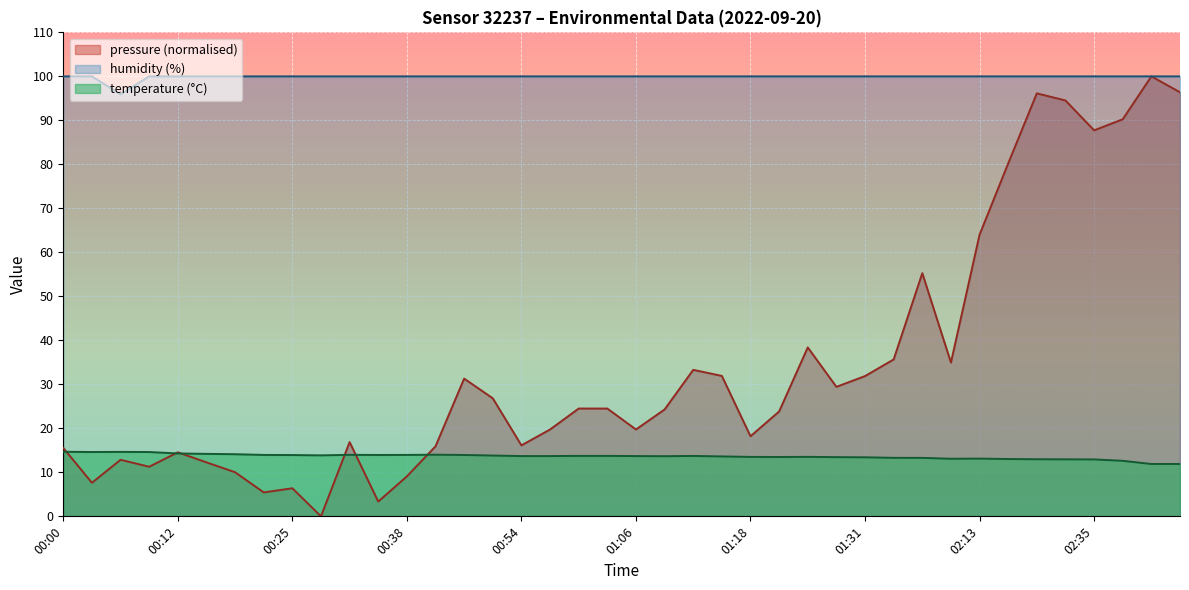

Reading left to right, what are all the values shown in this chart?

temperature: 14.7	14.6	14.7	14.6	14.3	14.2	14.1	14.0	13.9	13.9	14.0	13.9	14.0	14.0	13.9	13.8	13.7	13.7	13.7	13.7	13.7	13.7	13.7	13.6	13.5	13.5	13.5	13.5	13.4	13.3	13.3	13.1	13.1	13.0	13.0	13.0	12.9	12.6	11.9	11.9
humidity: 100.0	100.0	95.9	100.0	100.0	100.0	100.0	100.0	100.0	100.0	100.0	100.0	100.0	100.0	100.0	100.0	100.0	100.0	100.0	100.0	100.0	100.0	100.0	100.0	100.0	100.0	100.0	100.0	100.0	100.0	100.0	100.0	100.0	100.0	100.0	100.0	100.0	100.0	100.0	100.0